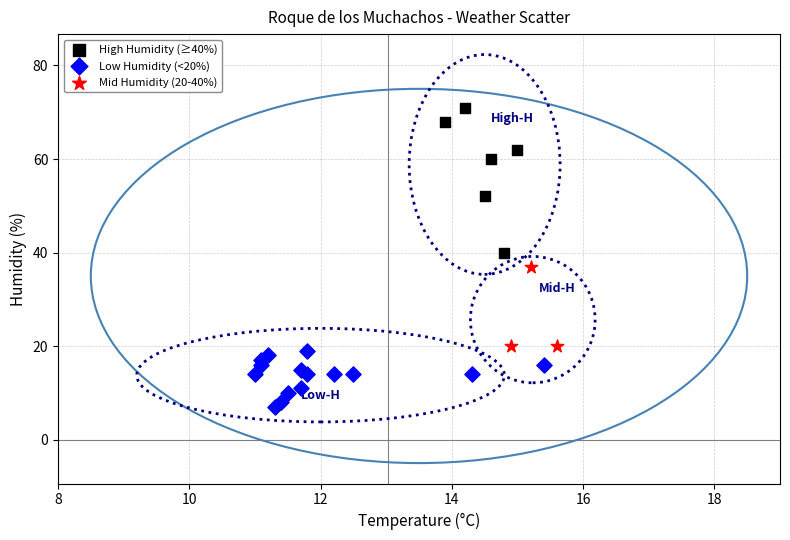

Which series reaches the minimum Y coordinate?

Low Humidity (<20%)